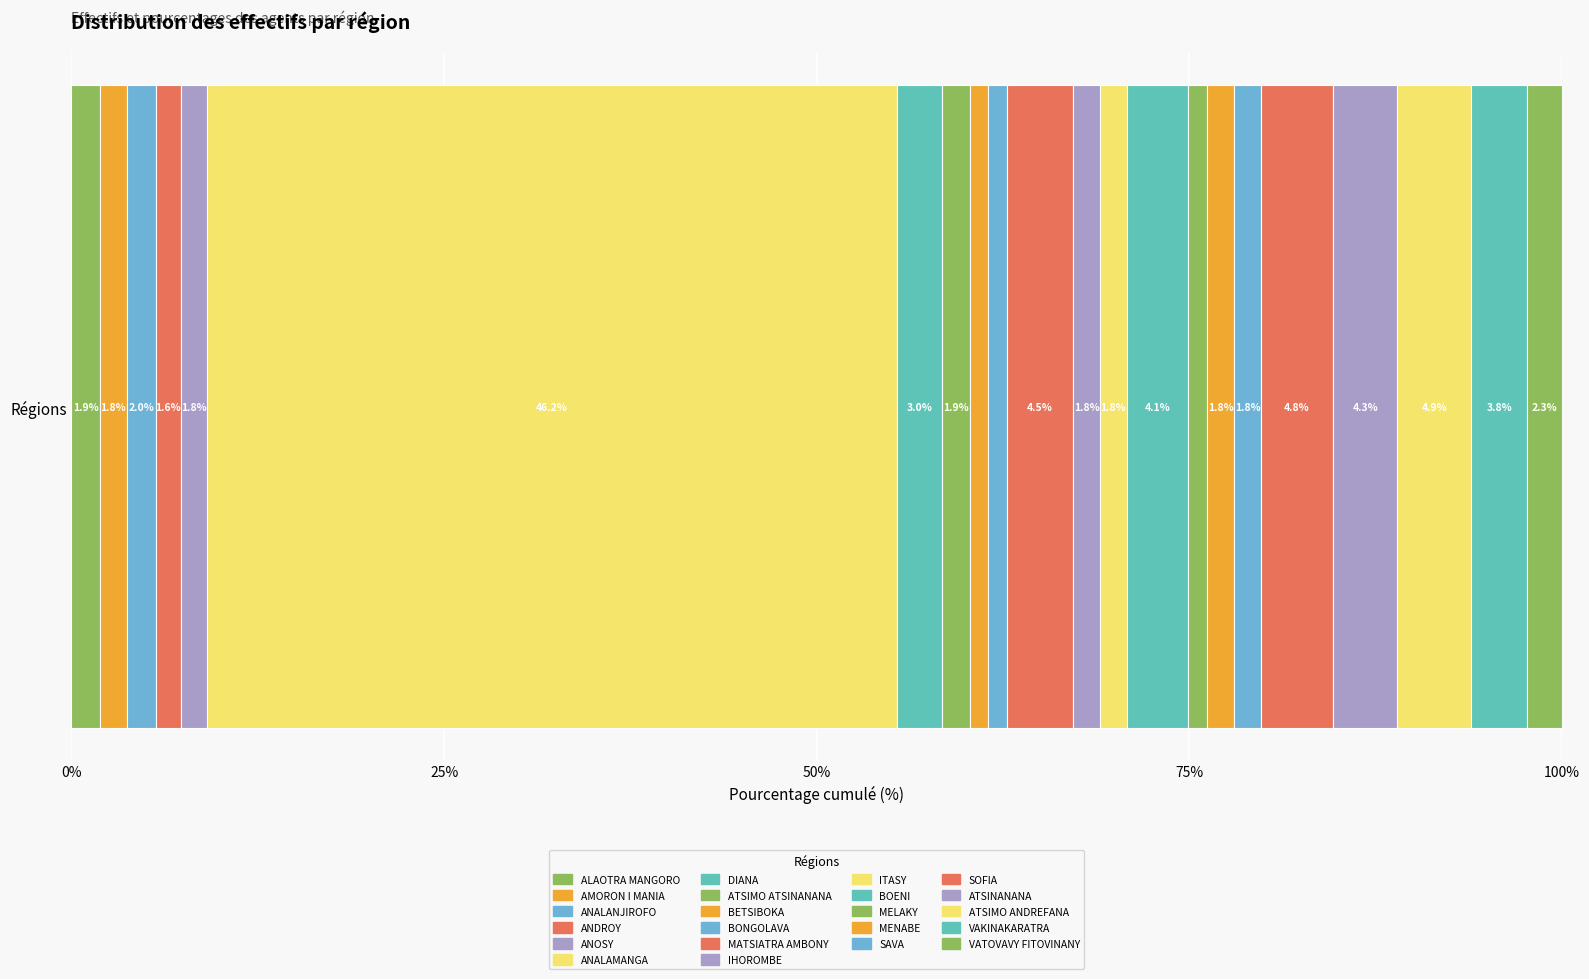

How many series are shown in this chart?

22